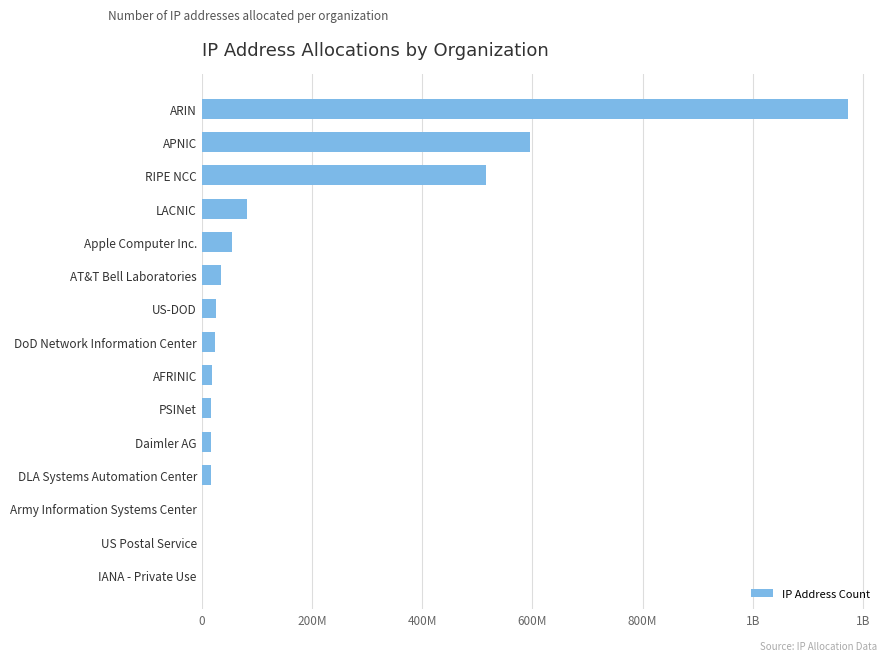

Are the bars grouped side by side (vs. stacked)?

No